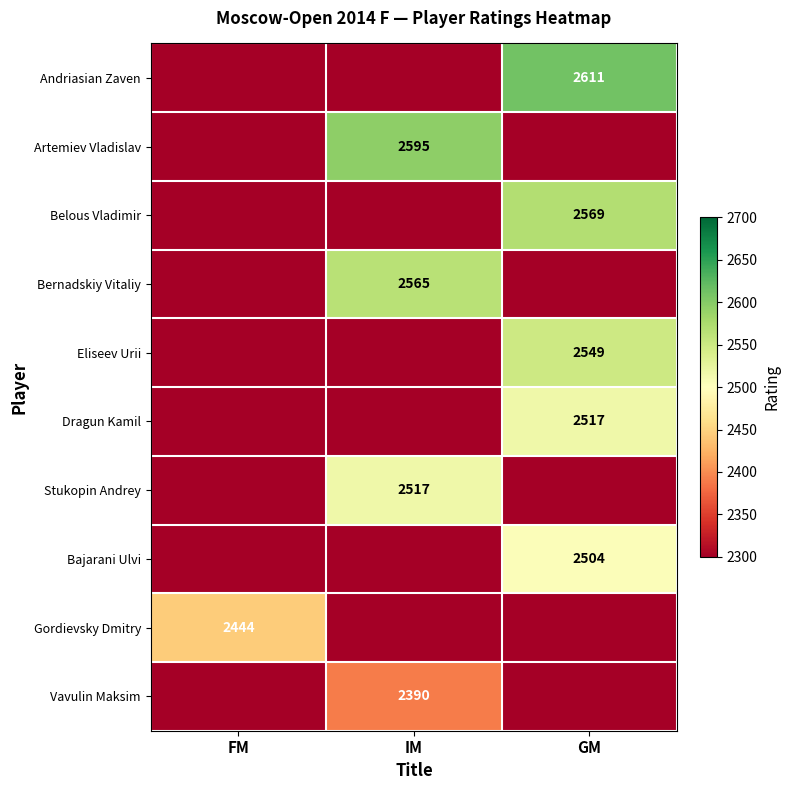

The value of Gordievsky Dmitry at FM is 2444. True or false?

True